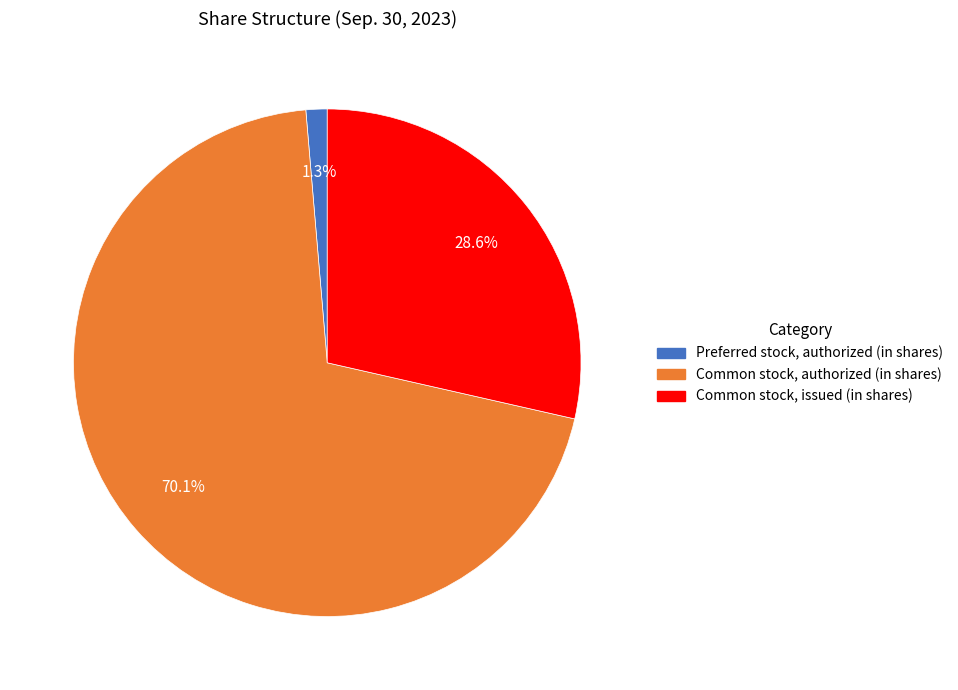

Which category accounts for the majority?

Common stock, authorized (in shares)